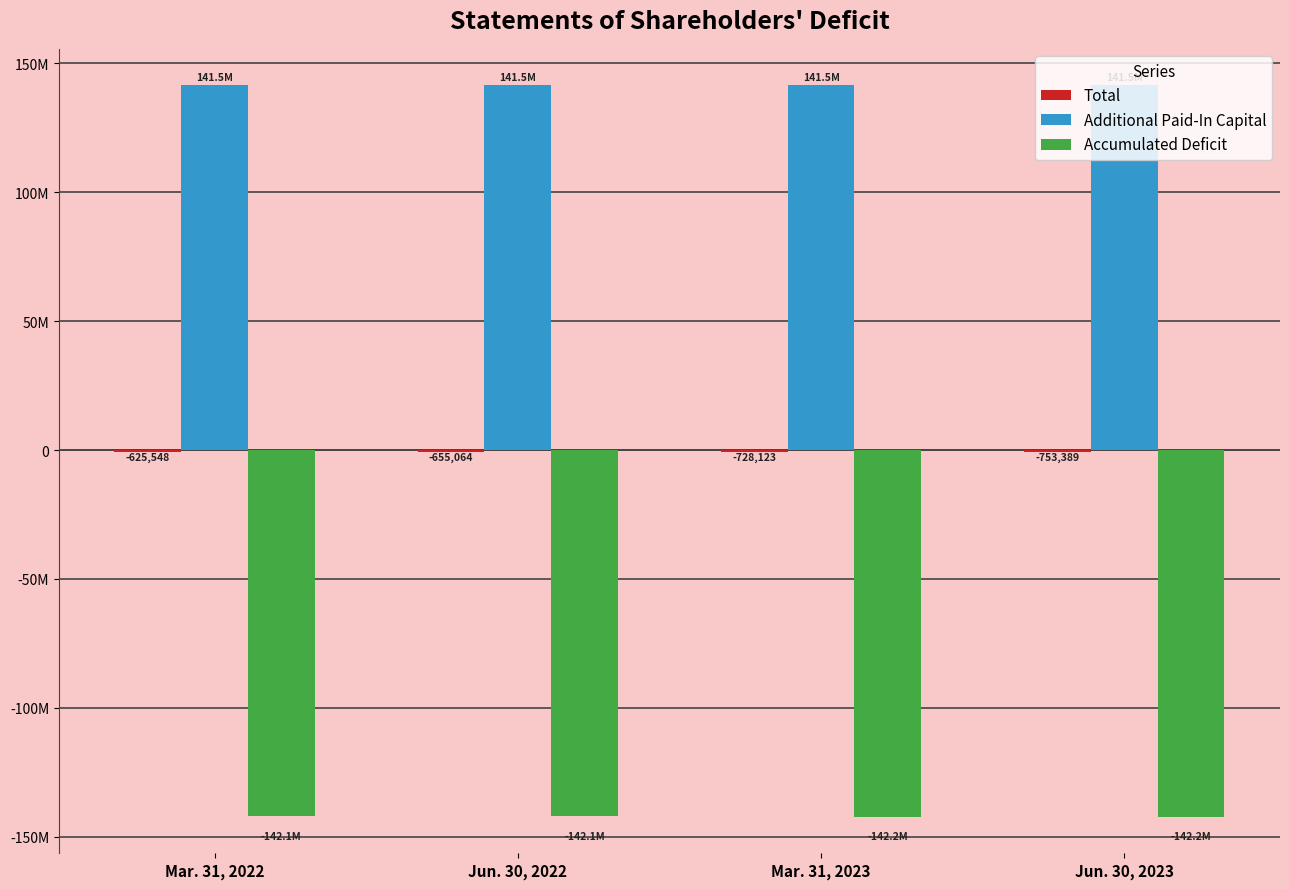

Where does the Total series first go above -655064?

Mar. 31, 2022